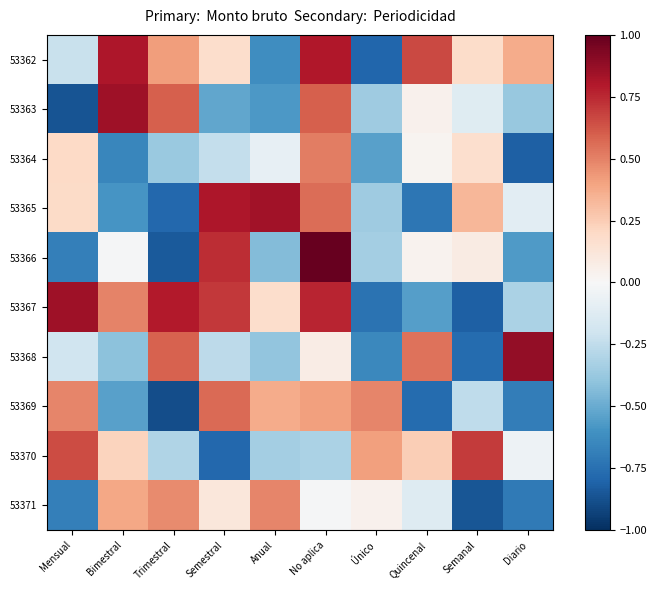

At which category is the sum across all series the highest?

No aplica